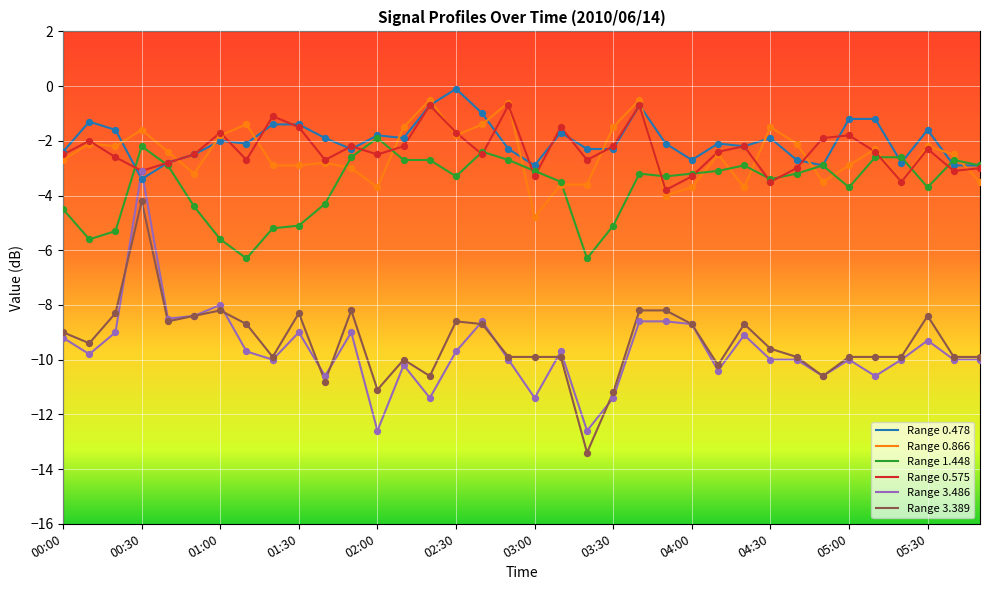

Which series has the largest total across all categories?

Range 0.478